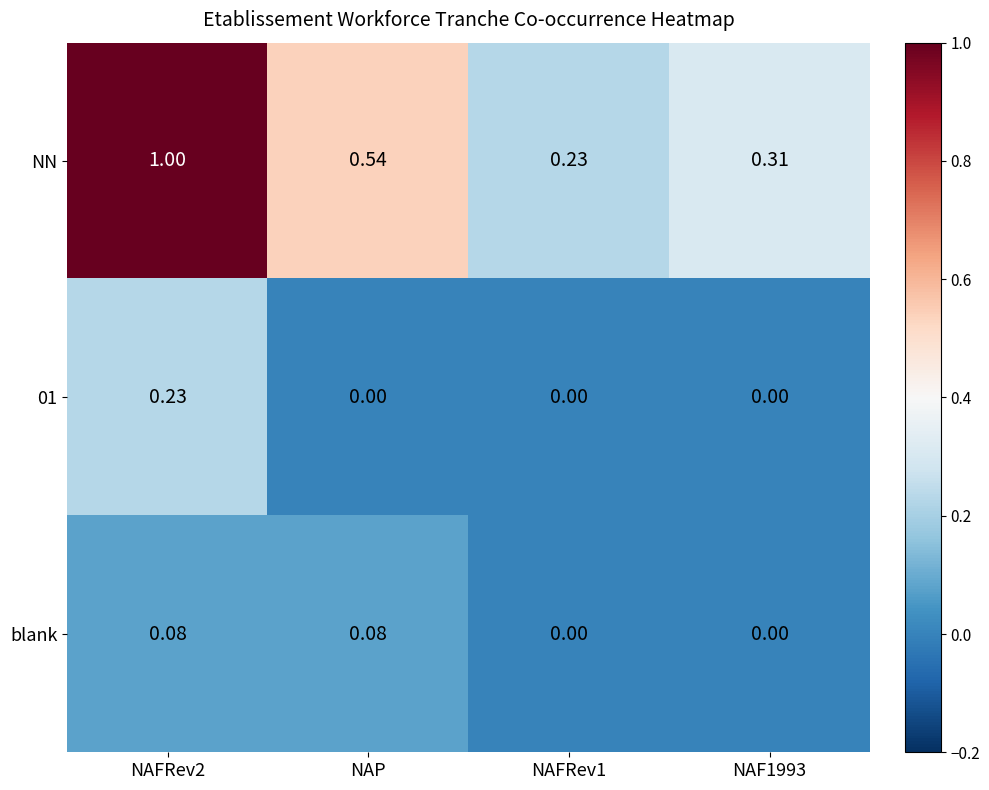

At NAP, list the series in order from smallest to largest.

01, blank, NN